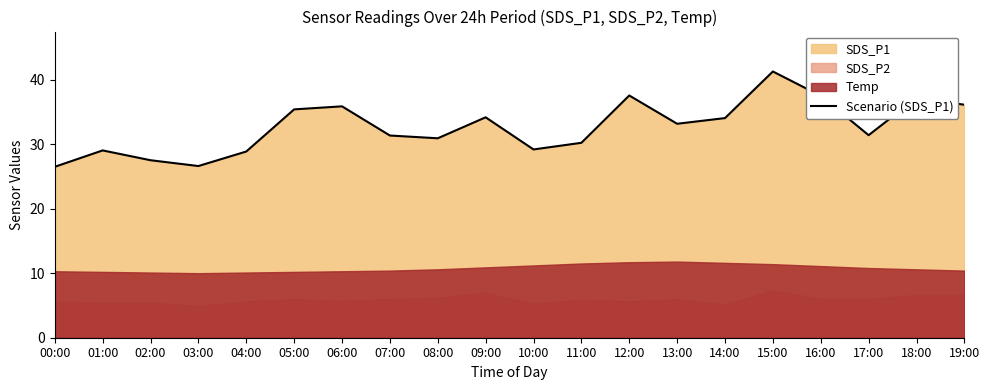

What is the label of the 15th point from the right?

05:00